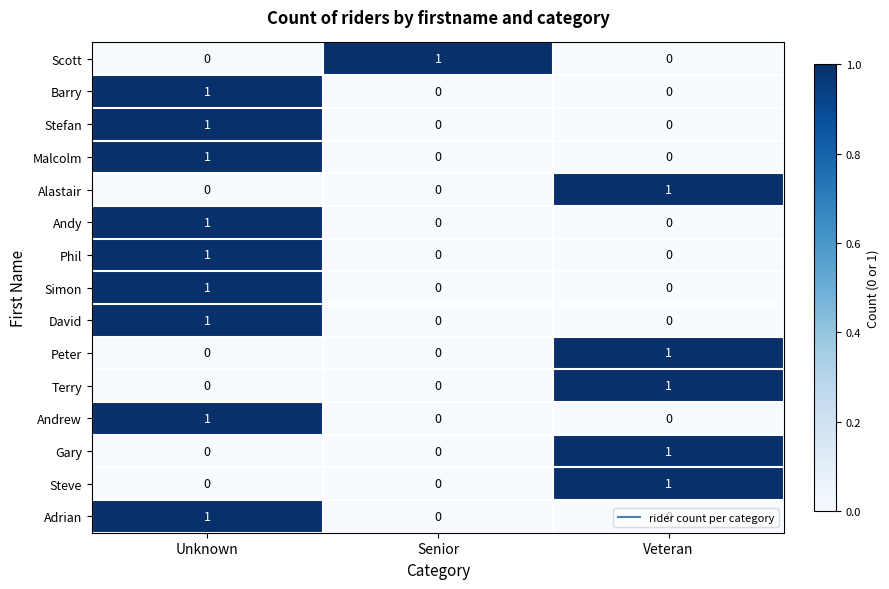

Is it true that Malcolm equals 1 at Unknown?

True